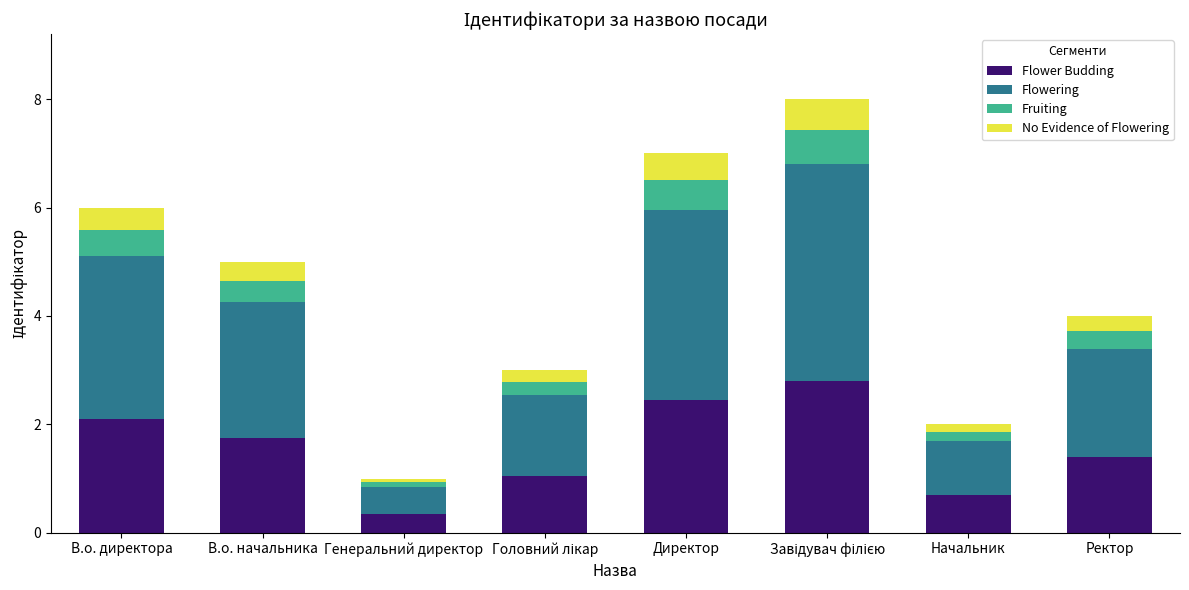

The value of Flower Budding at В.о. начальника is 2.5. True or false?

False